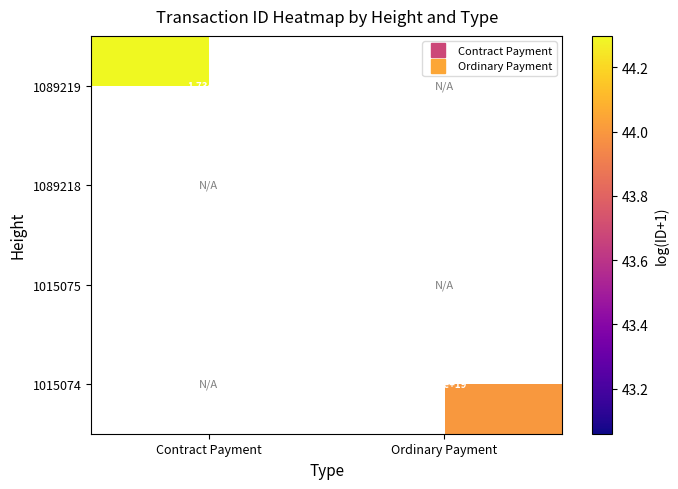

Which category has the highest value across all series?

Contract Payment